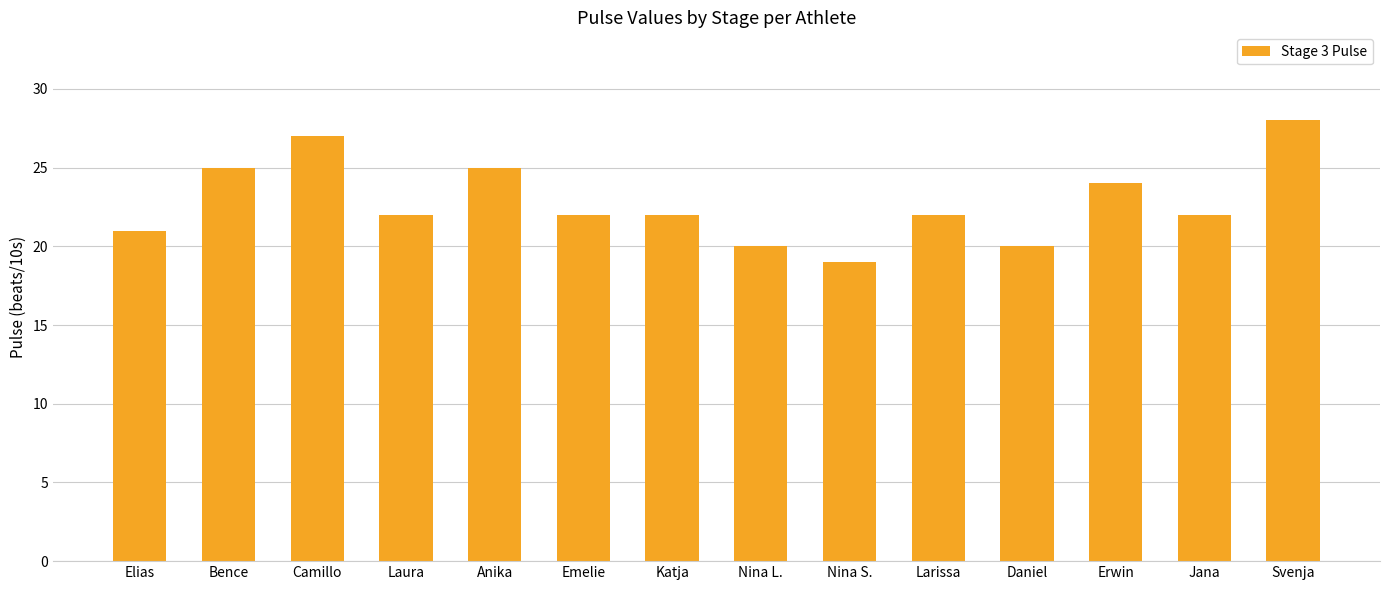

What is the label of the 12th bar from the left?

Erwin